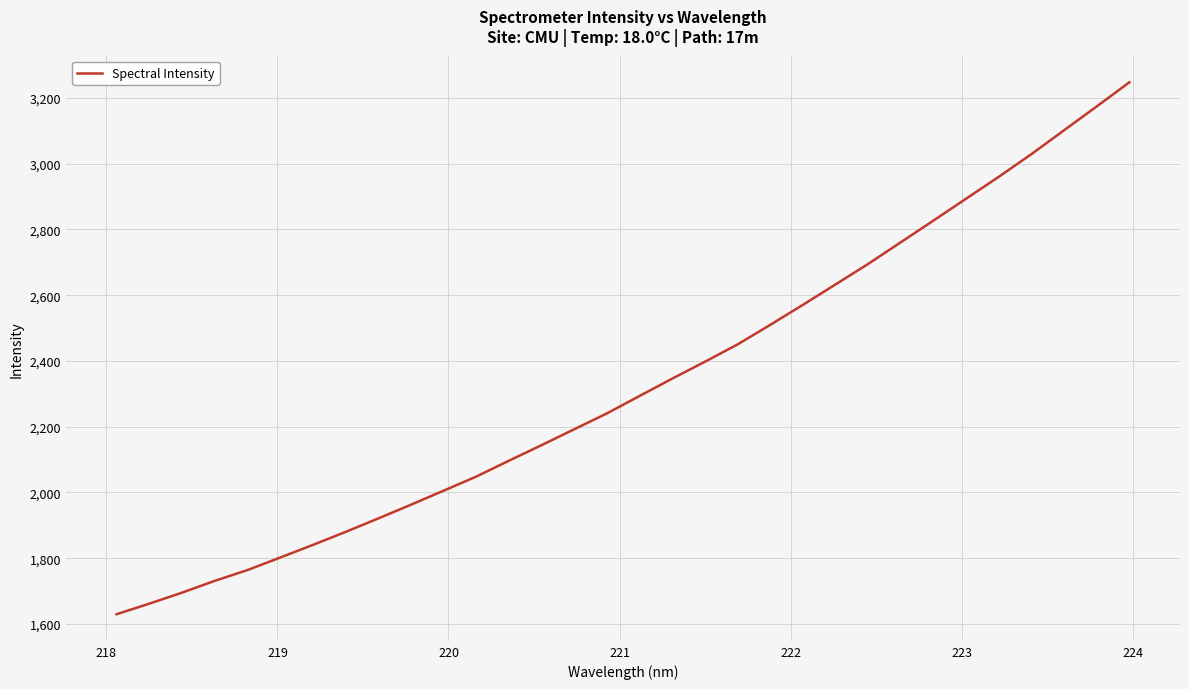

What is the minimum value shown in the chart?

1629.6